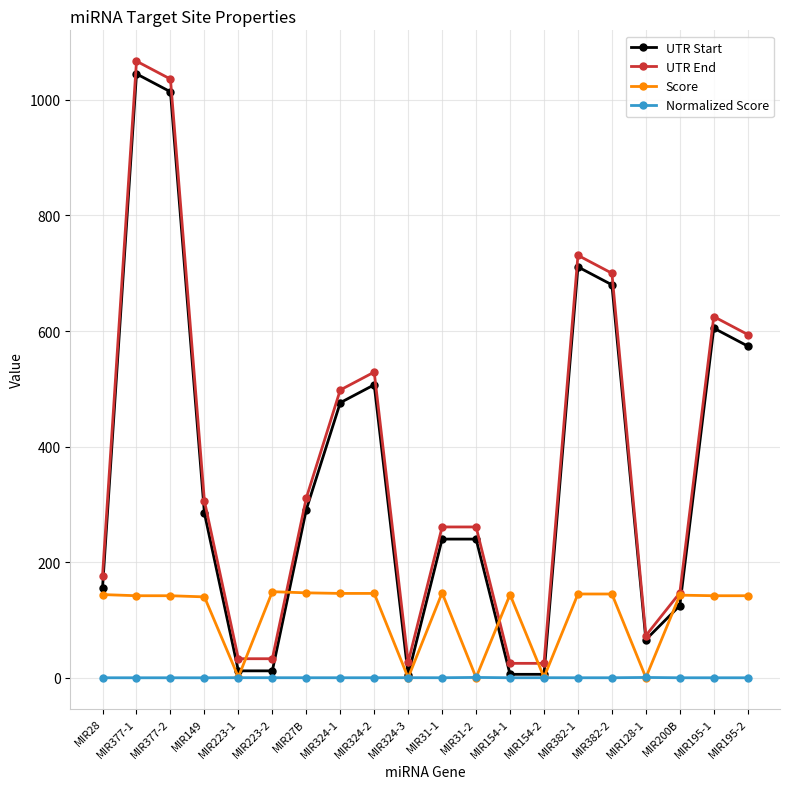

True or false: UTR End has a value of 529.0 at MIR324-2.

True